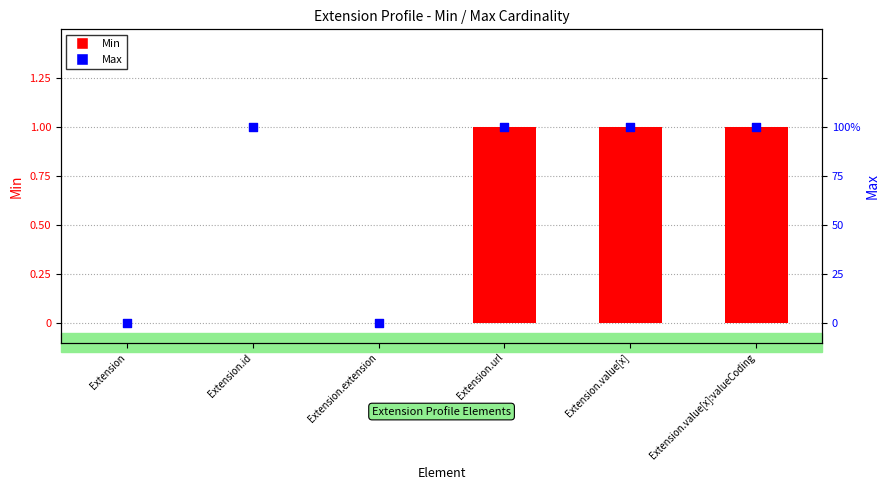

Which series reaches the minimum Y coordinate?

Min